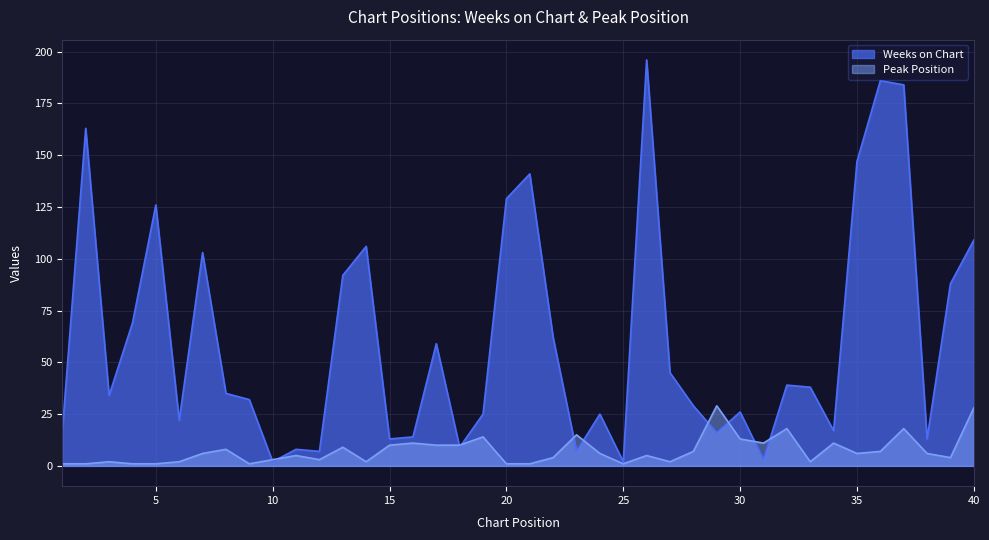

The Weeks on Chart series shows 3 at 23. True or false?

False